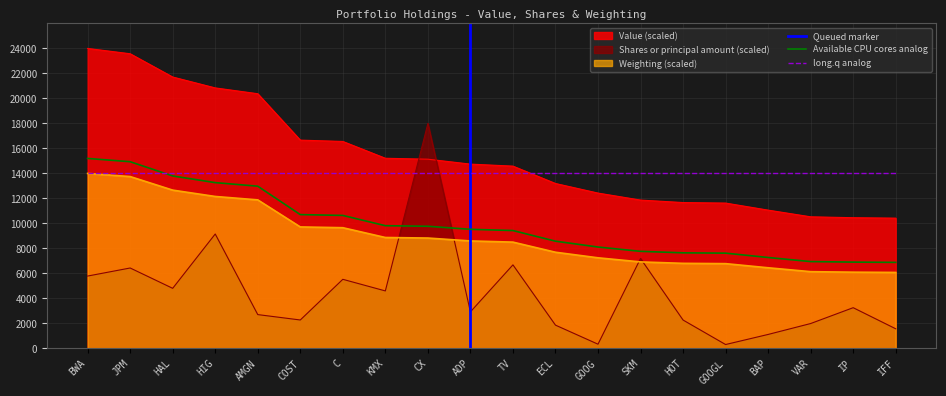

List the series in order of their overall mean, highest first.

Value, Weighting, Shares or principal amount